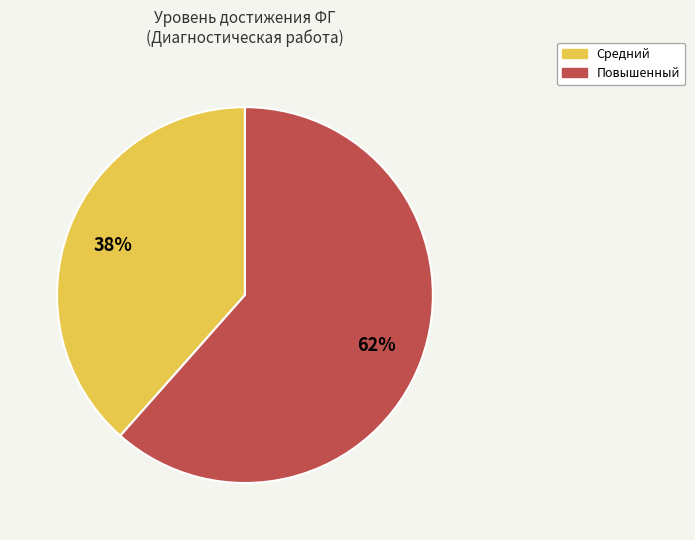

Is it true that Повышенный is 62% of the pie?

True